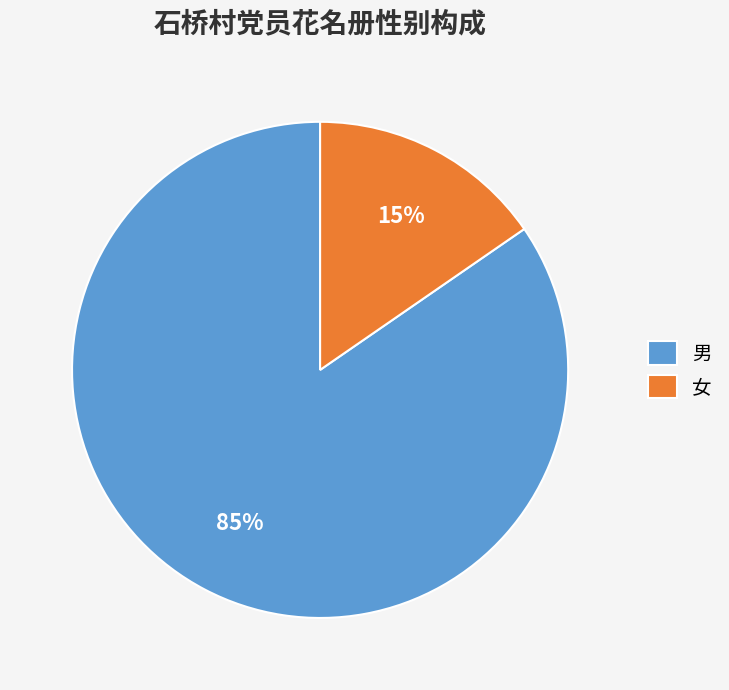

Which has a higher value, 男 or 女?

男